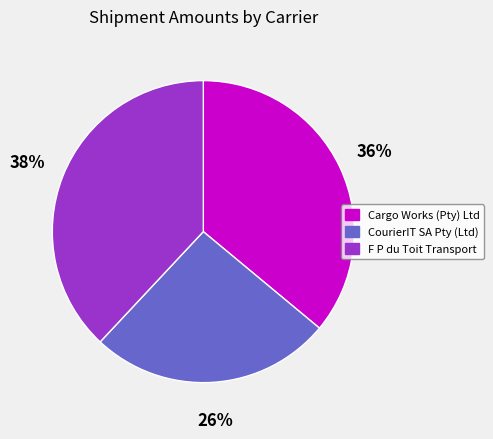

To the nearest percent, what is the difference between the F P du Toit Transport and CourierIT SA Pty (Ltd) slice percentages?

12%